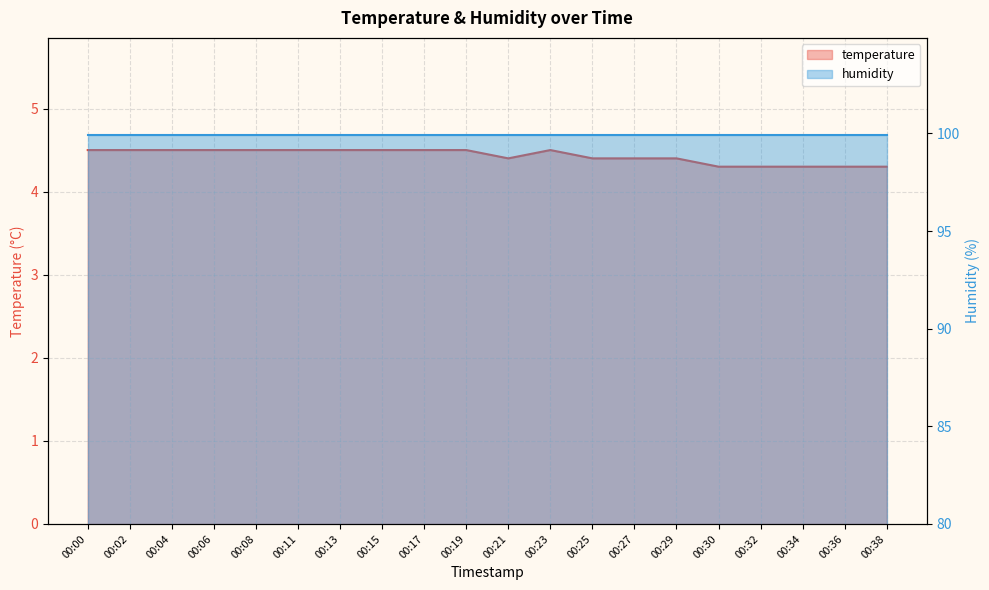

What is the smallest value displayed?

4.3